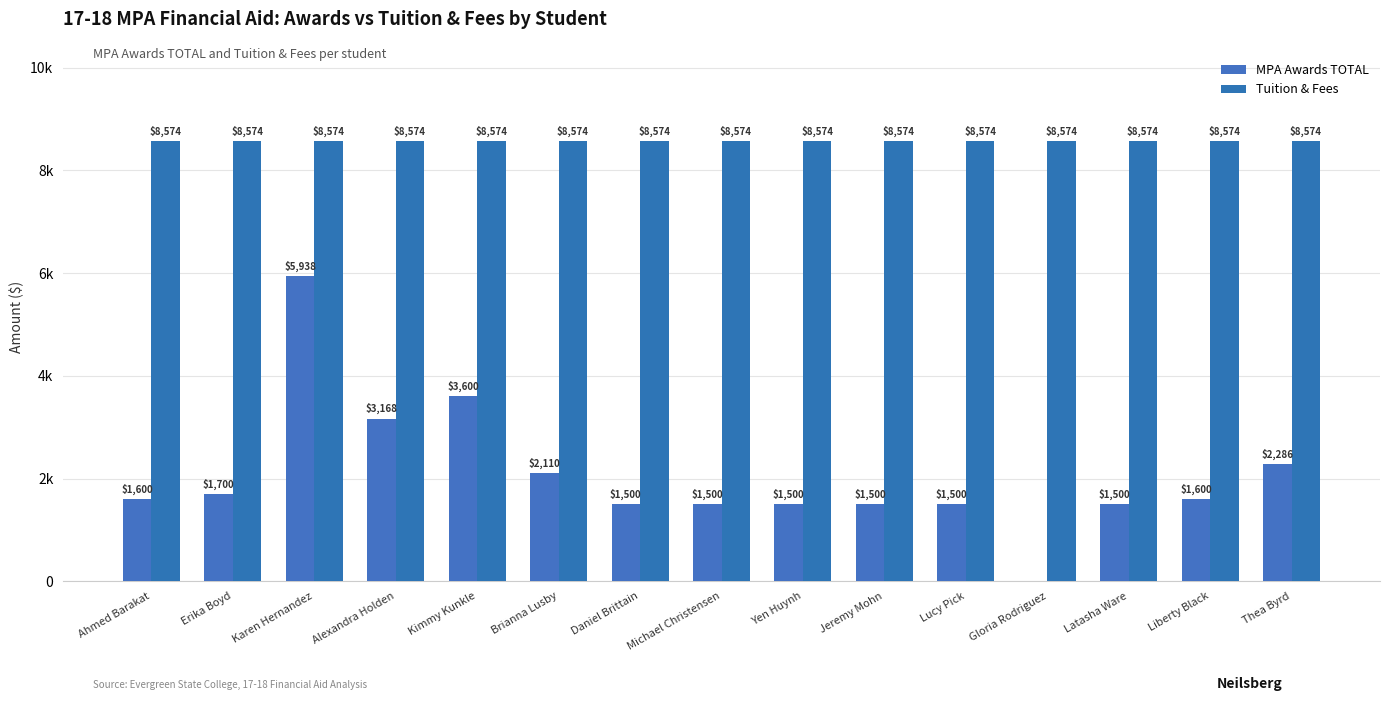

Which series has the largest total across all categories?

Tuition & Fees